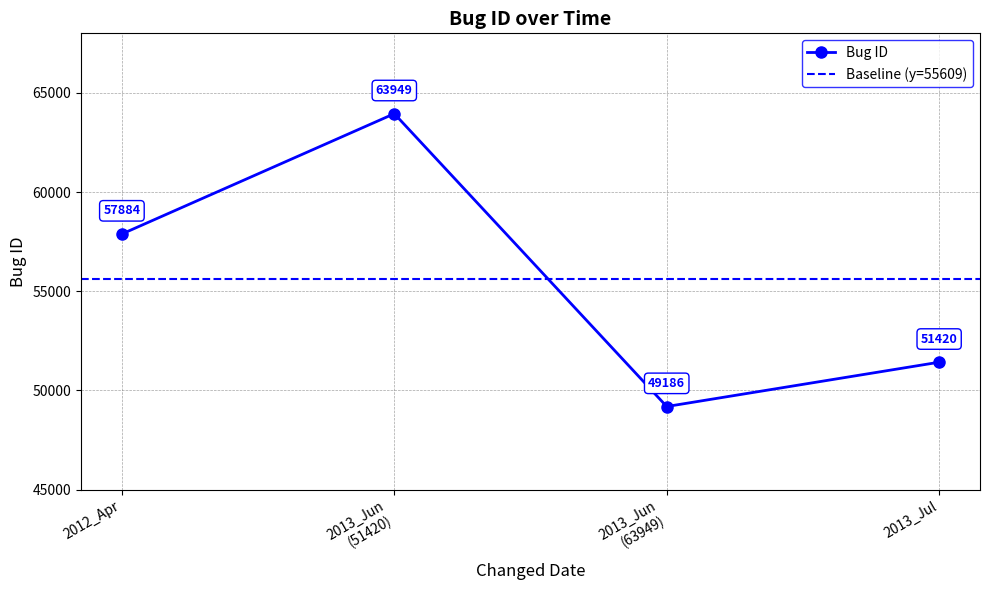

Reading right to left, extract all data points from this chart.

51420	49186	63949	57884